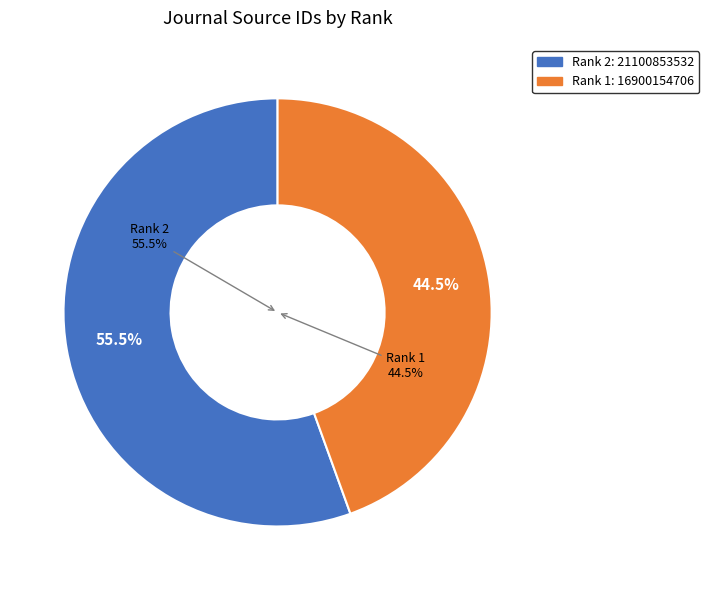

The Rank 1 (Animal Production Science) slice represents 44% of the pie. True or false?

True